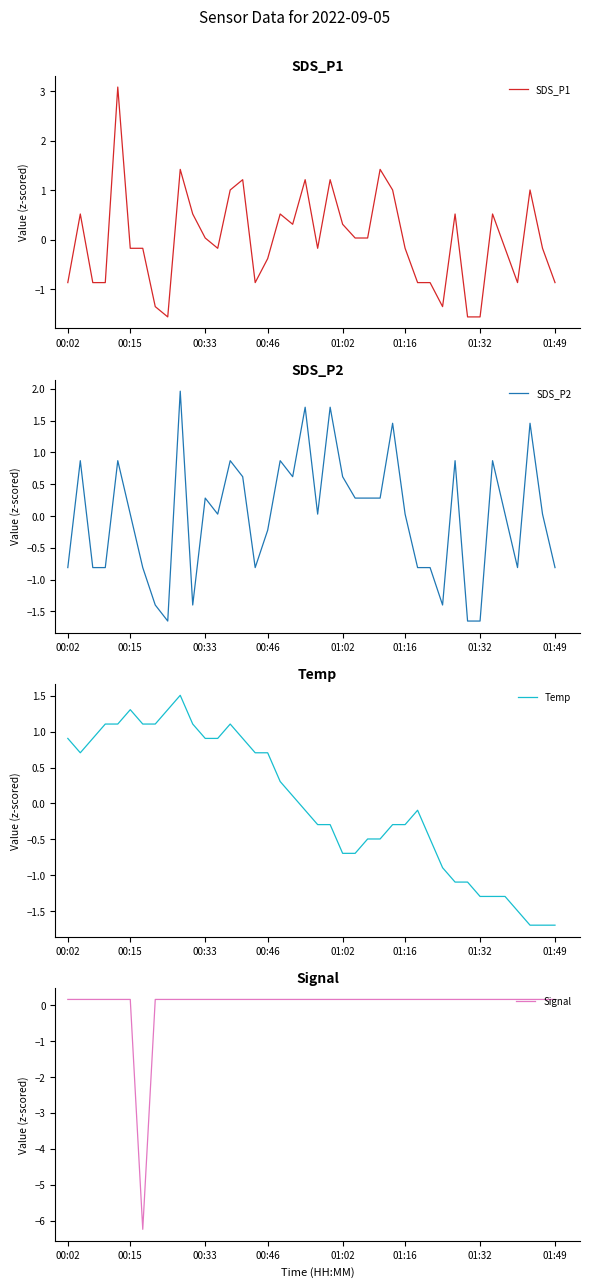

Count the number of data series in this chart.

4